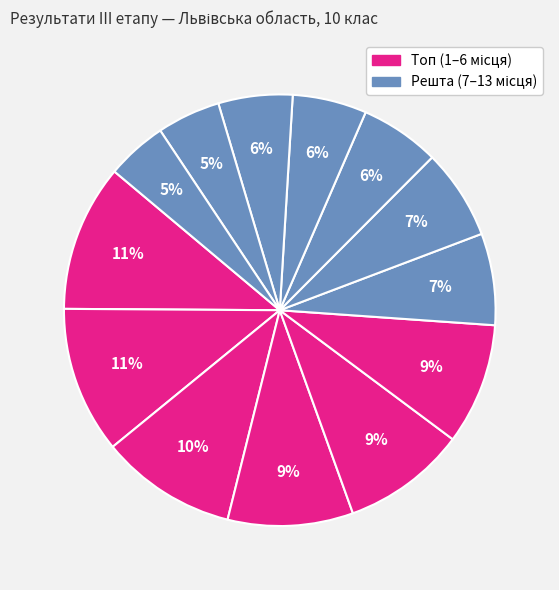

How many slices are in this pie chart?

13